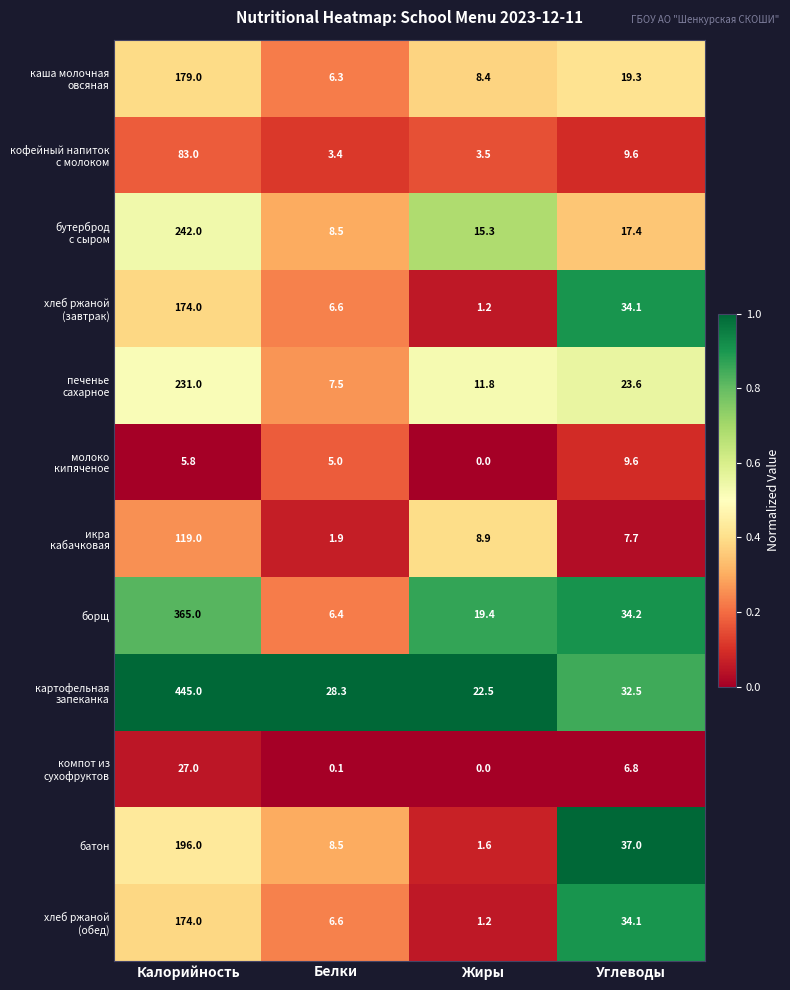

Which category has the lowest value across all series?

Жиры